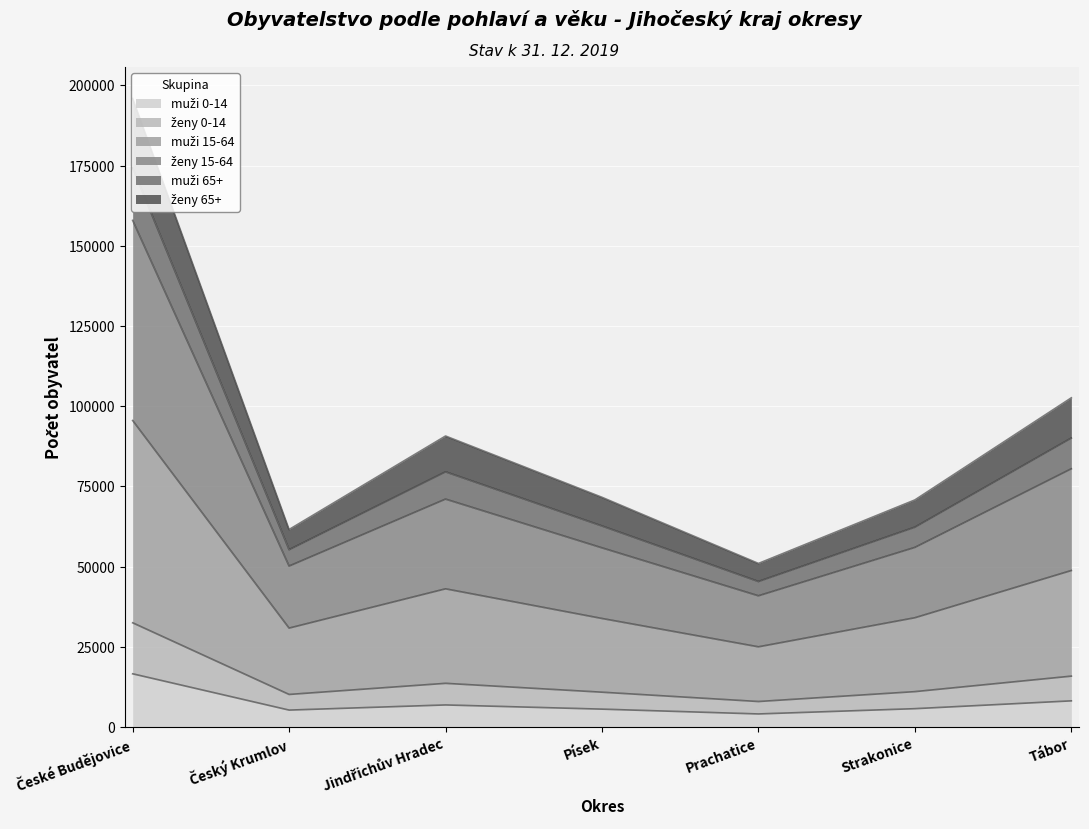

How many series are shown in this chart?

6